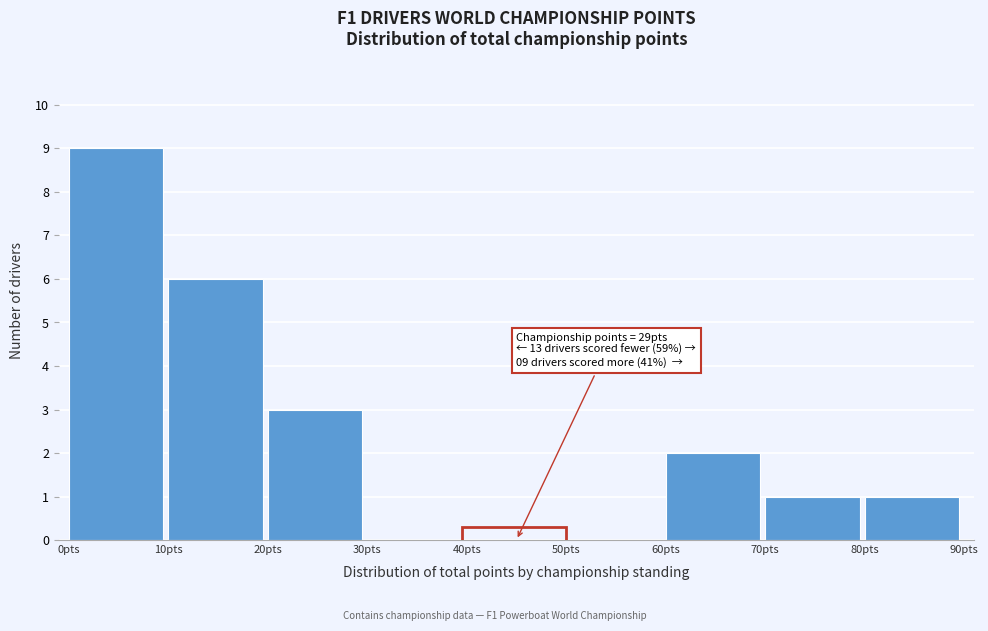

Over which range of the x-axis is the bar tallest?

0 to 10